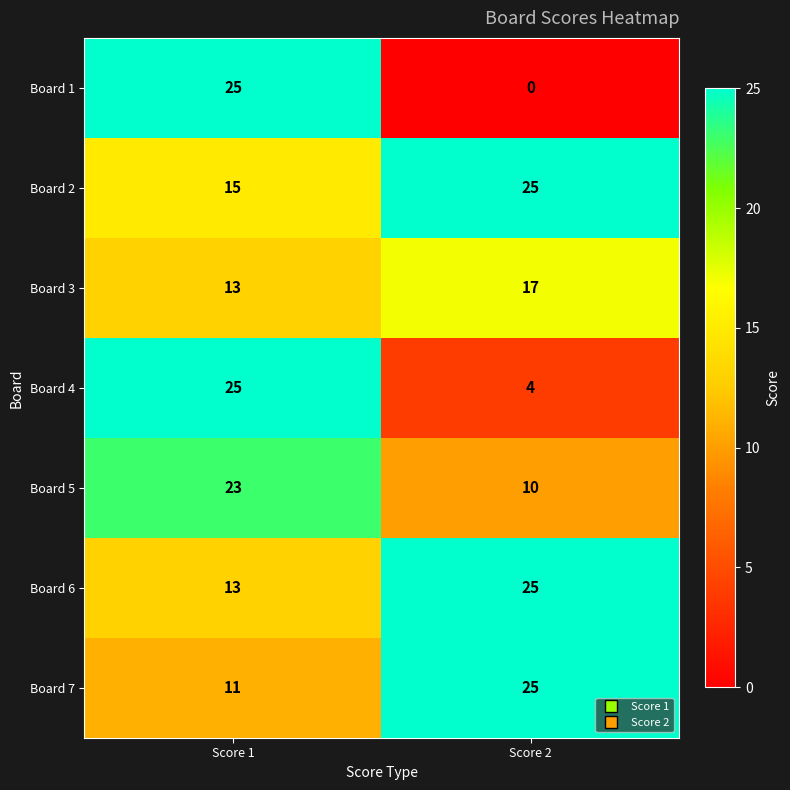

True or false: Board 4 has a value of 1 at Score 2.

False